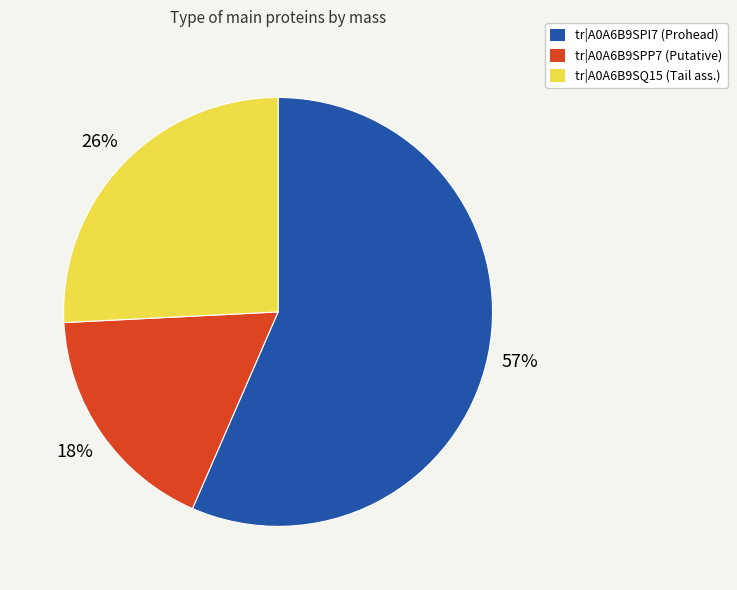

To the nearest percent, what is the average slice percentage?

33%